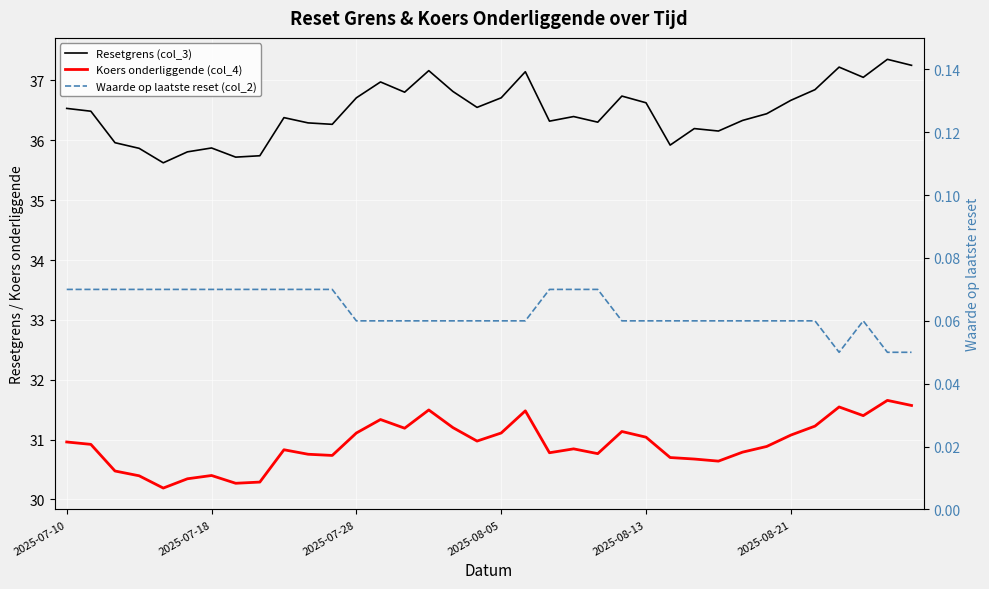

True or false: Resetgrens (col_3) and Waarde op laatste reset (col_2) intersect in this chart.

False